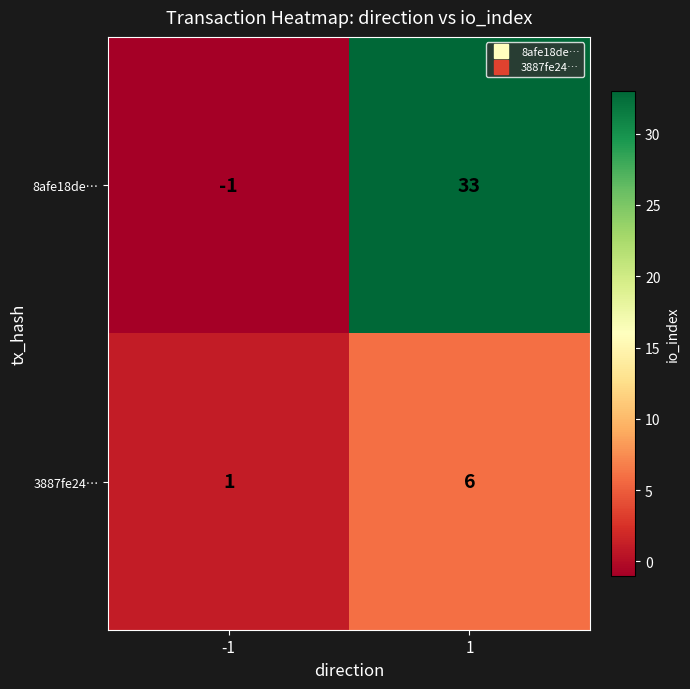

What is the sum of the 8afe18de… values at 1 and -1?

32